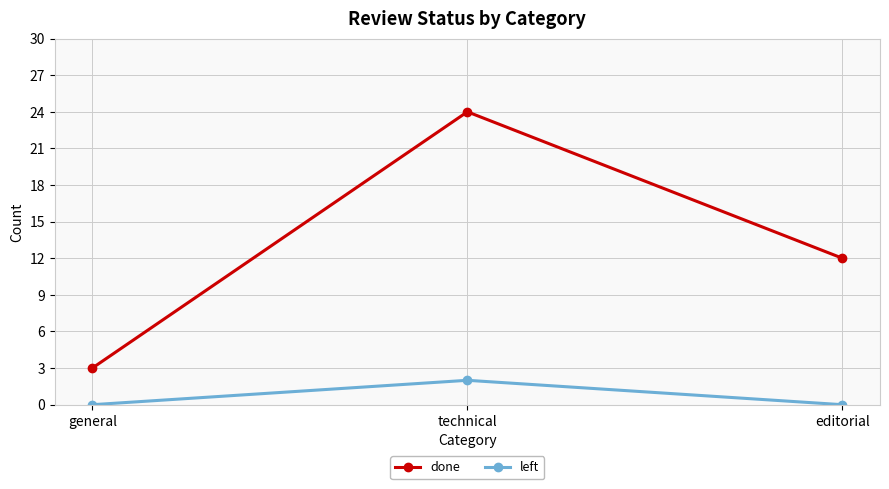

The value of done at general is 4. True or false?

False